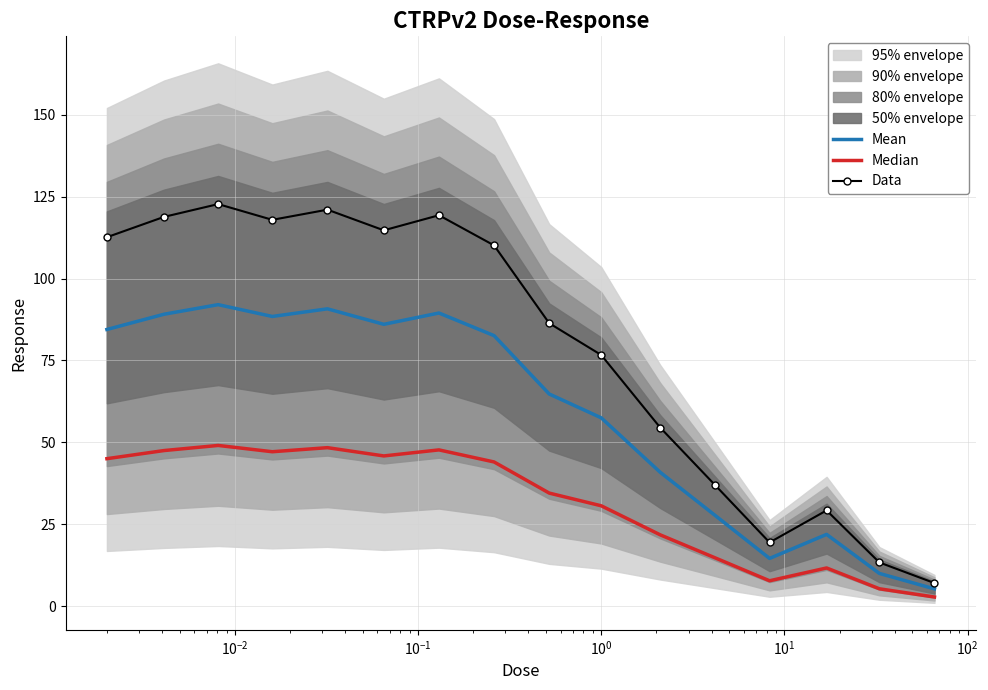

What is the maximum value for Data?

122.7